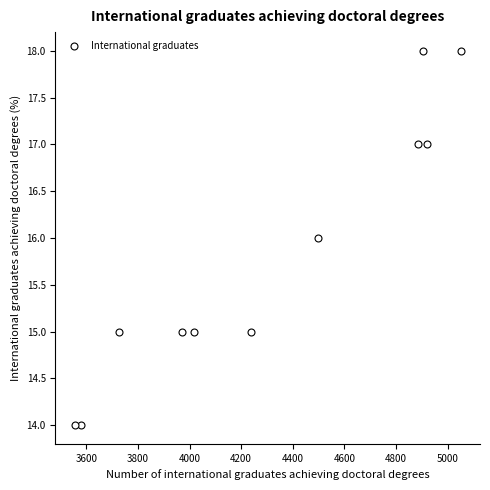

What is the average X value?

4304